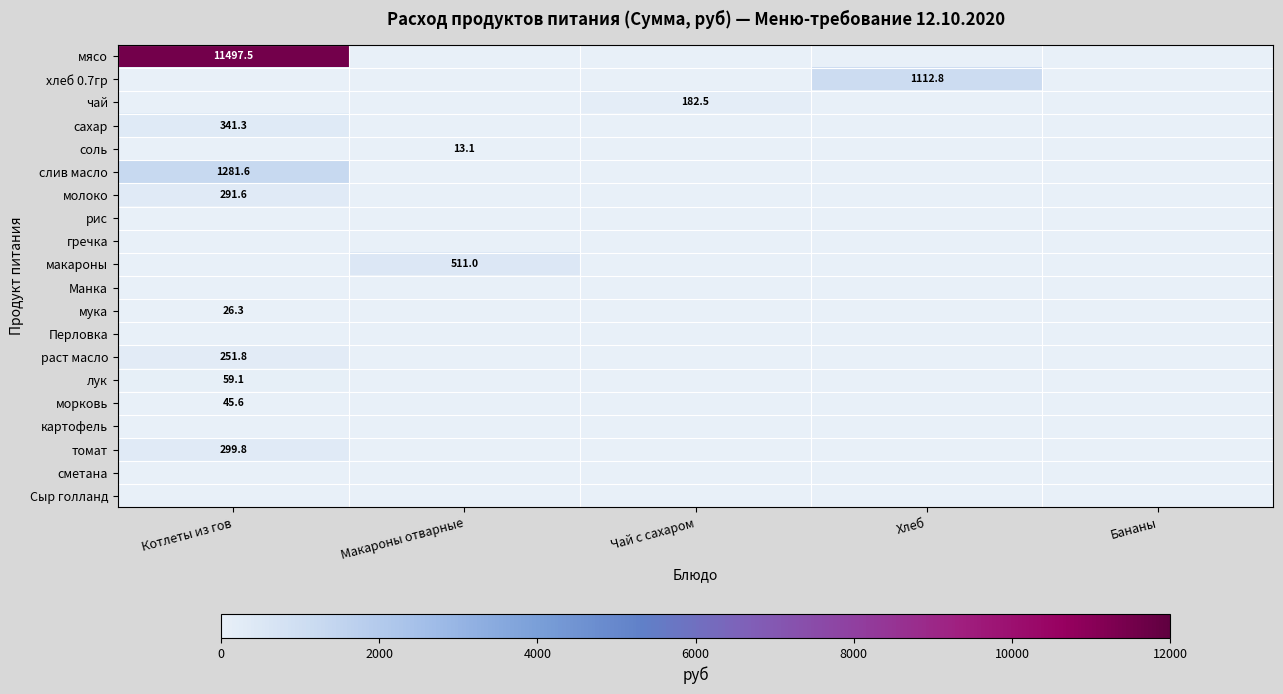

The value of лук at Котлеты из гов is 85.9. True or false?

False